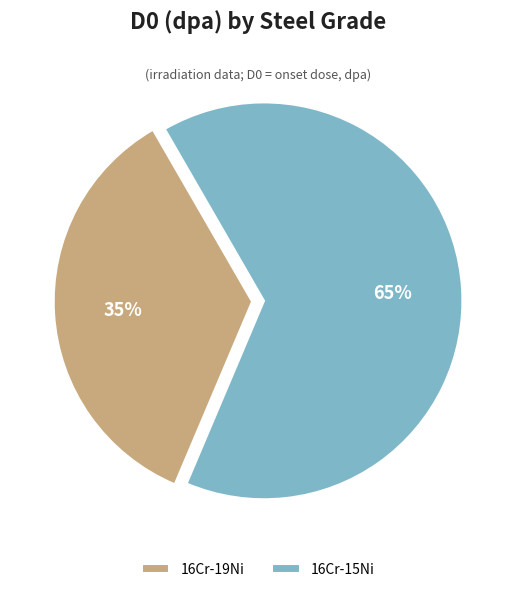

How many segments does this pie chart have?

2